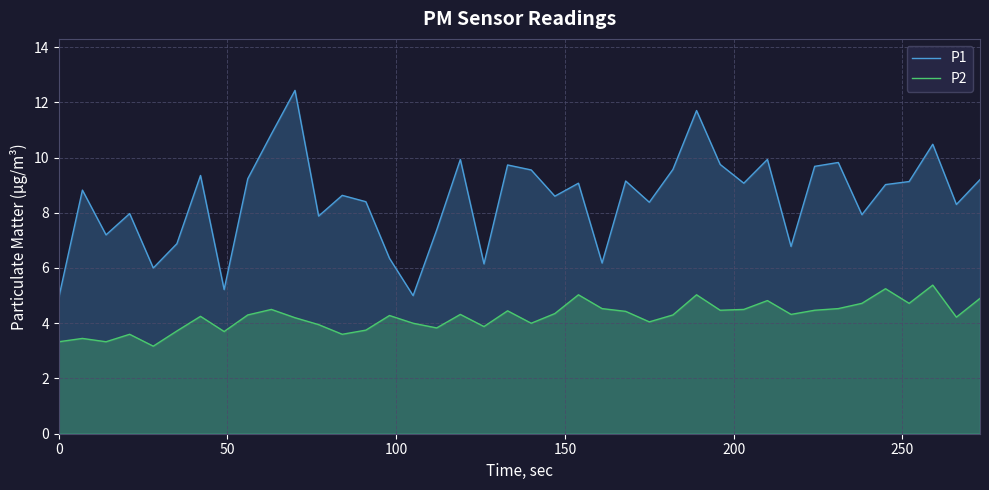

Which series has the largest range (max minus min)?

P1